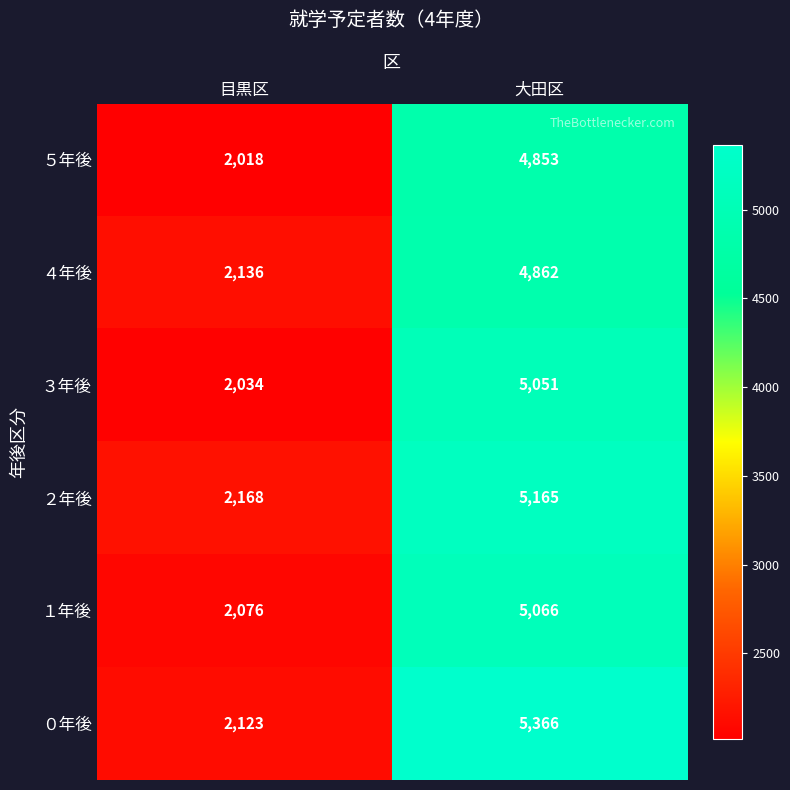

Which series has the largest total across all categories?

０年後